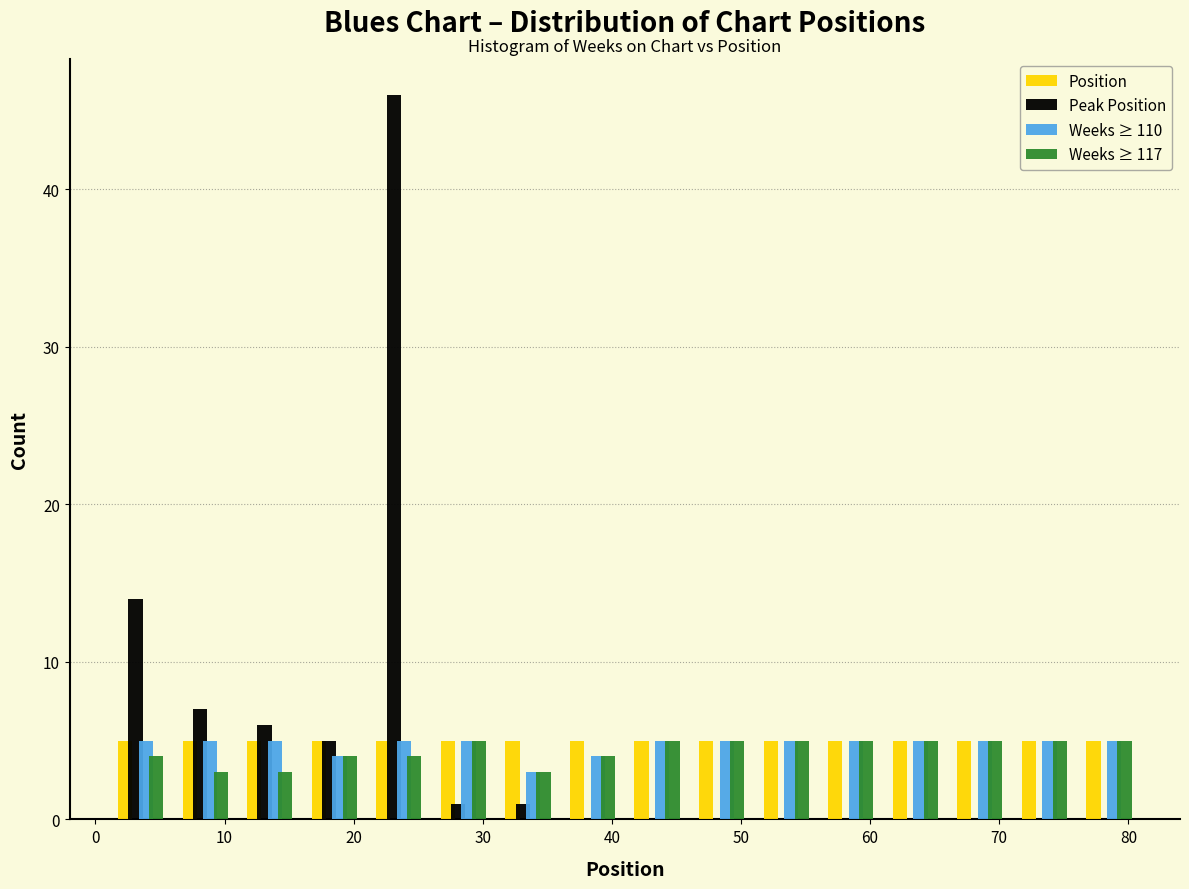

What is the height of the Position bar covering 31 to 36 on the x-axis? The values are not printed on the chart, so give them approximately, as read against the axis.

5